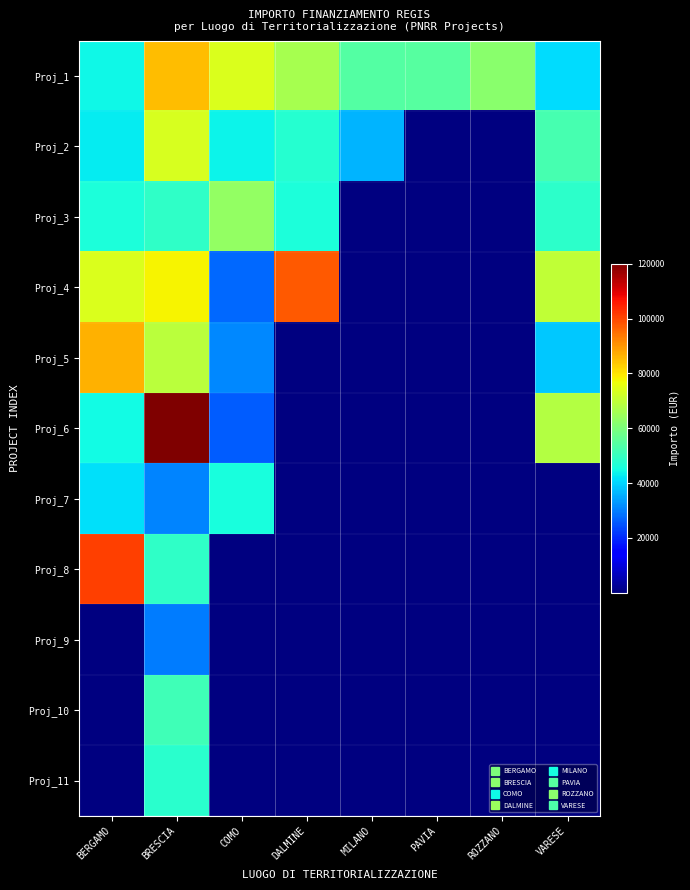

What is the total value across all series at VARESE?

319070.1